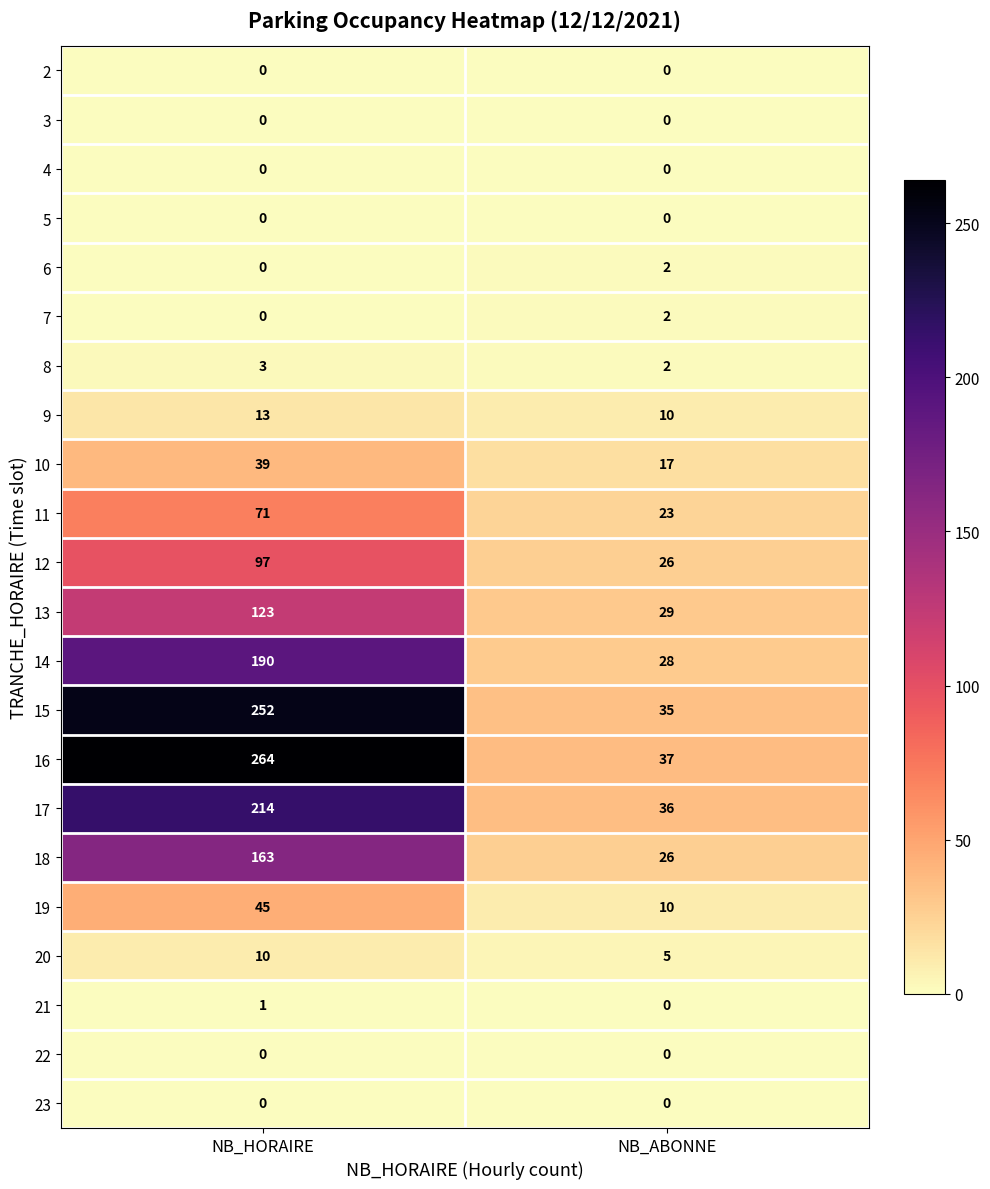

At which category is the sum across all series the highest?

NB_HORAIRE